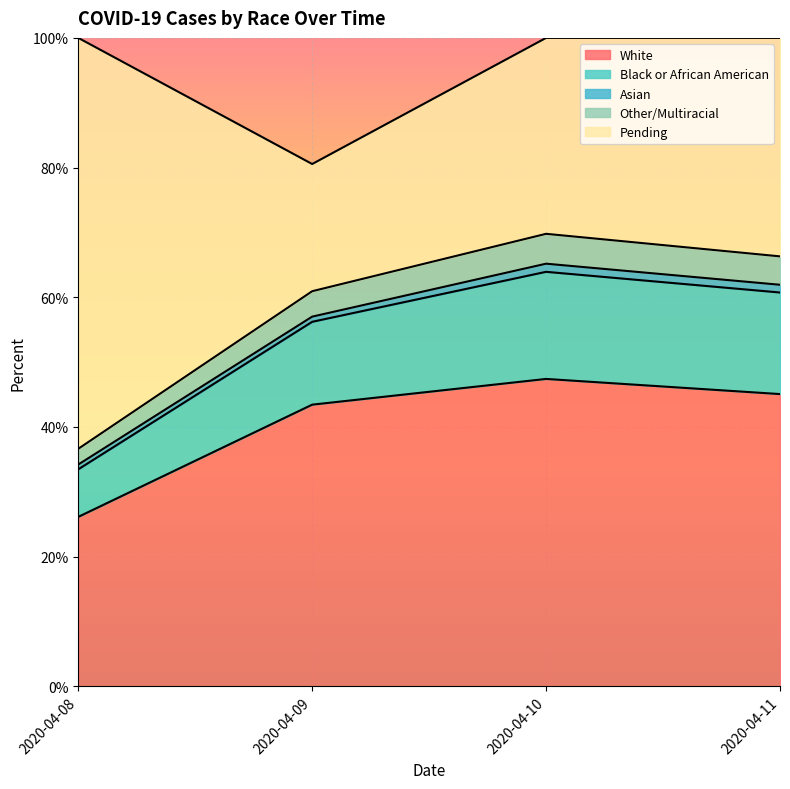

What are all the series names shown in the legend?

White, Black or African American, Asian, Other/Multiracial, Pending